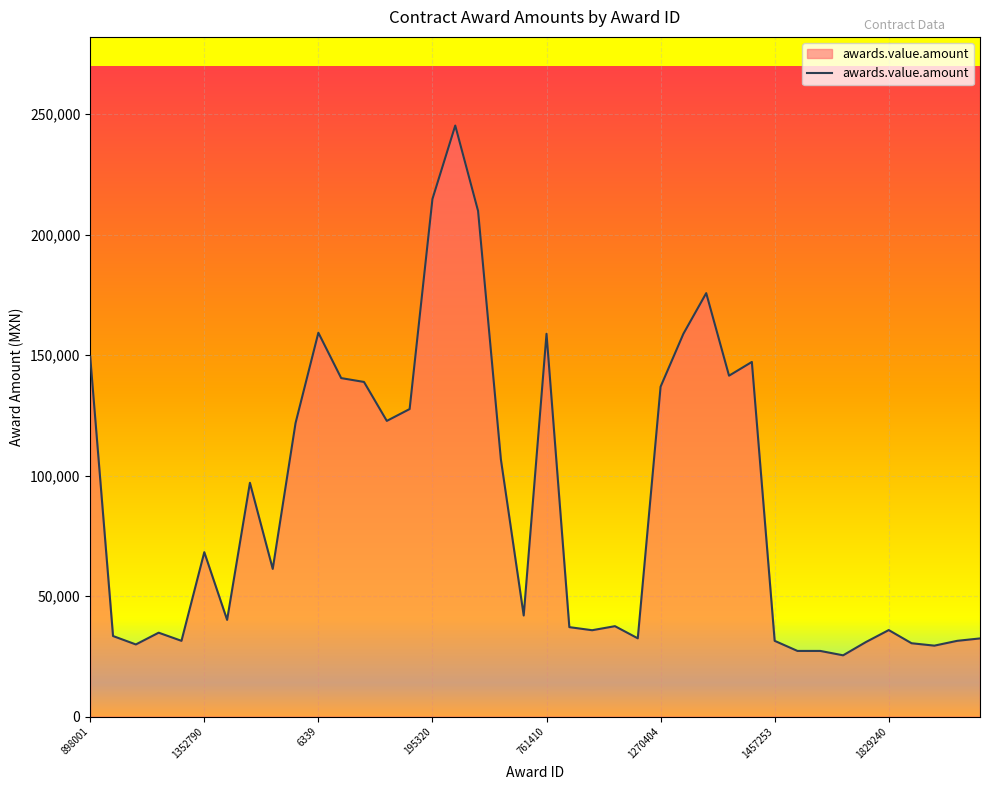

How many distinct data groups are displayed?

1